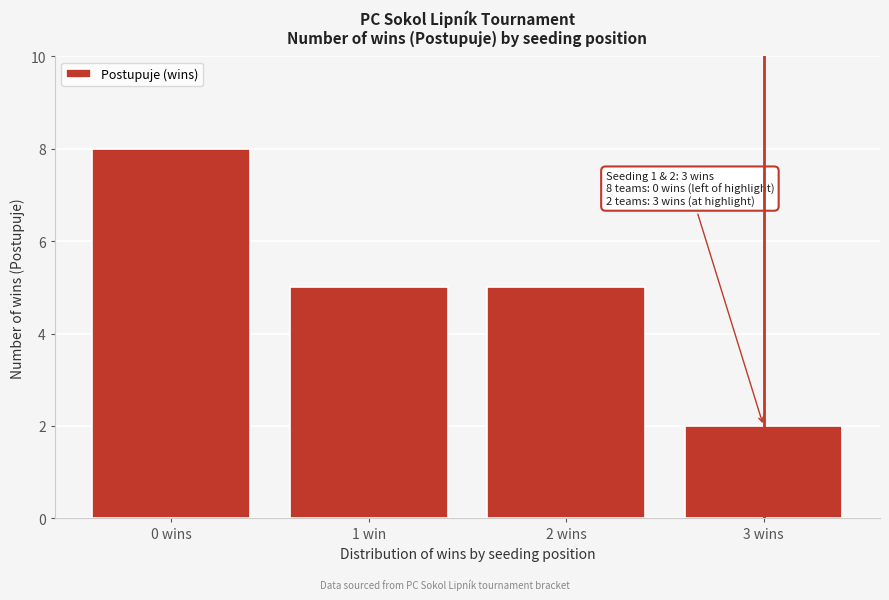

Reading right to left, list all the values displayed in this chart.

3 wins=2	2 wins=5	1 win=5	0 wins=8